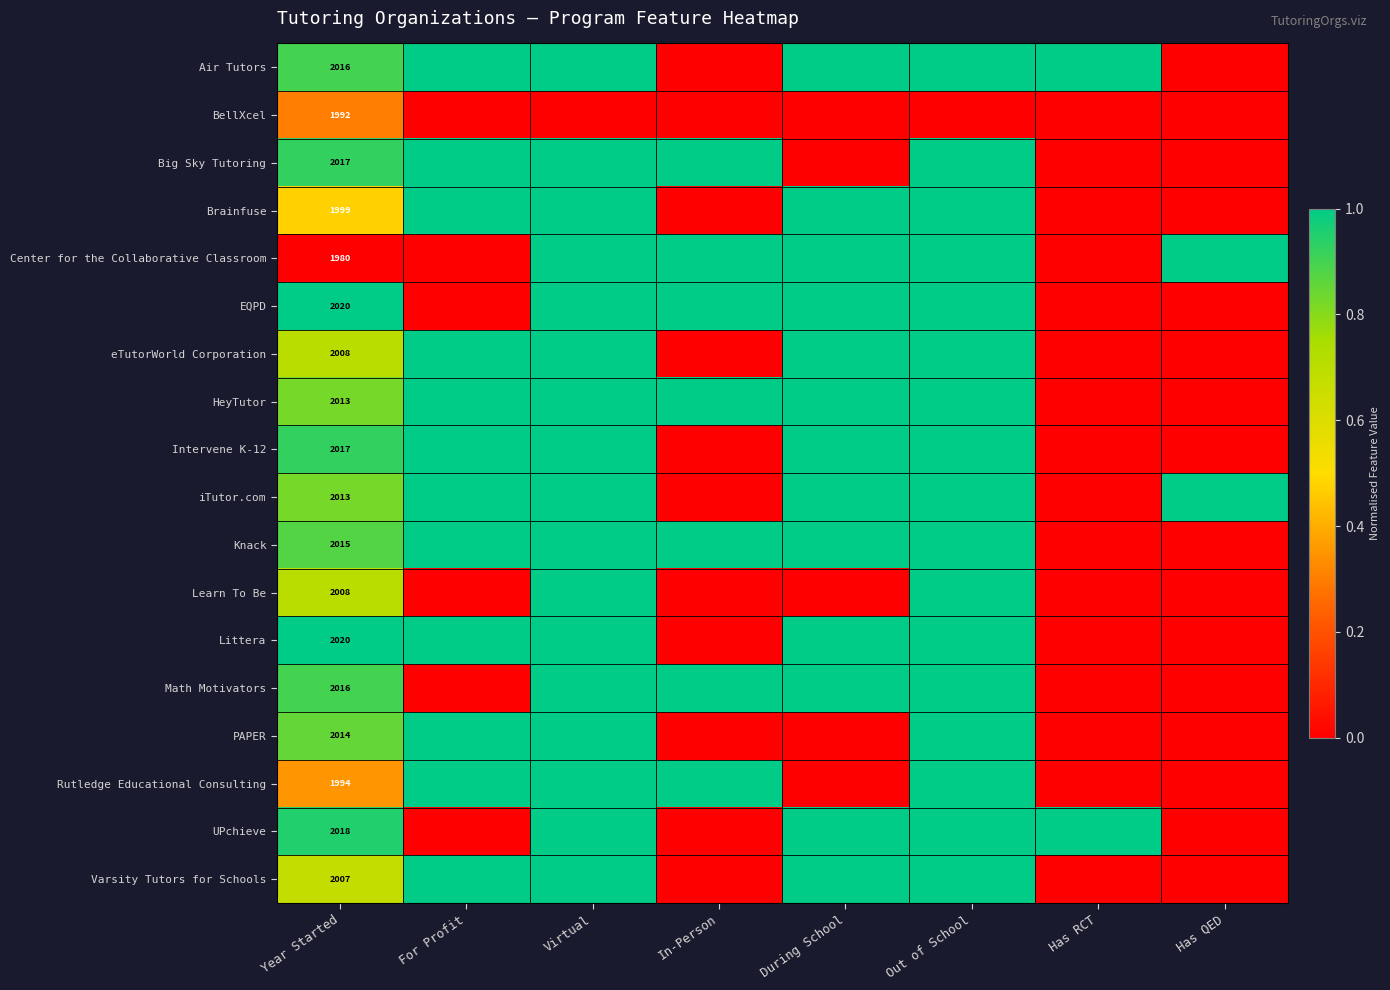

The value of Learn To Be at Year Started is 2008. True or false?

True